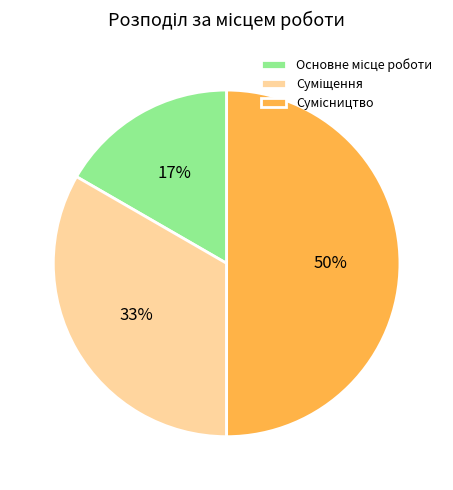

To the nearest percent, what is the difference between the largest and smallest slice percentages?

33%